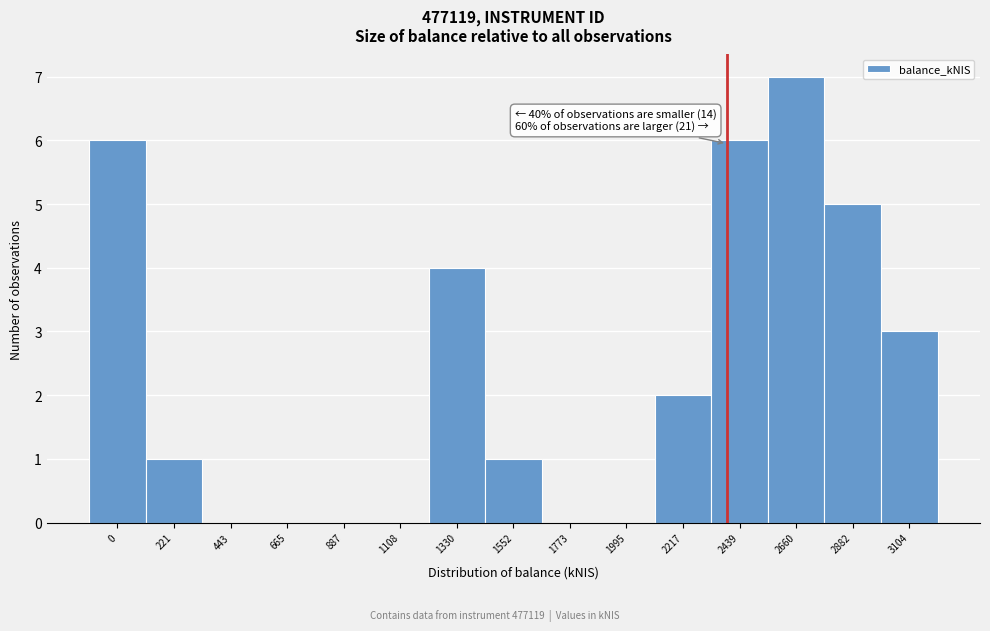

Reading right to left, what are all the values shown in this chart?

3104=3	2882=5	2660=7	2439=6	2217=2	1995=0	1773=0	1552=1	1330=4	1108=0	887=0	665=0	443=0	221=1	0=6